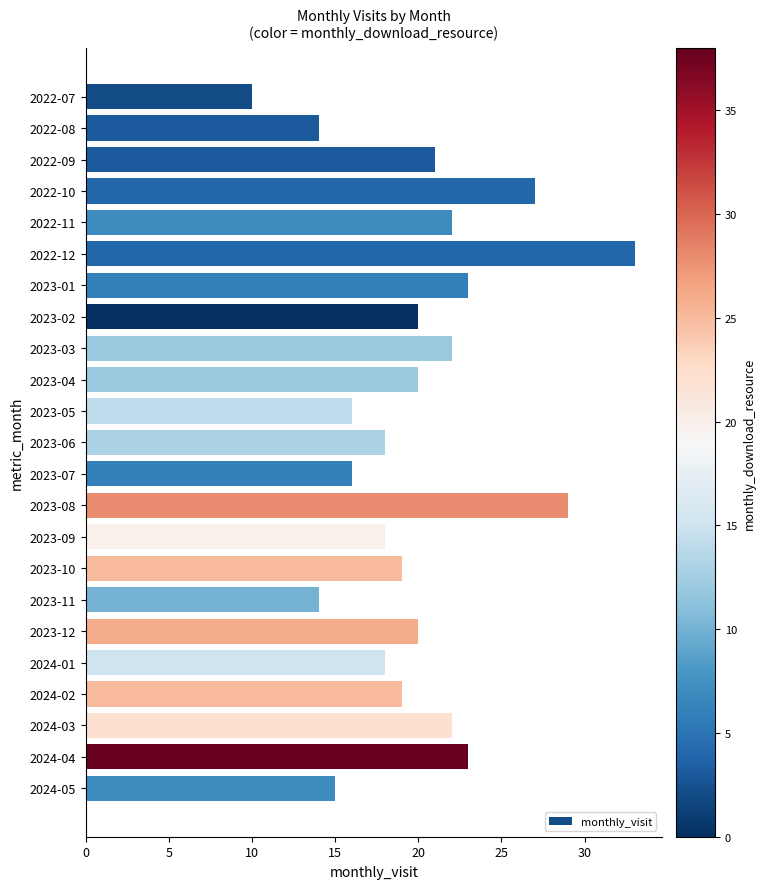

Does the chart contain stacked bars?

No